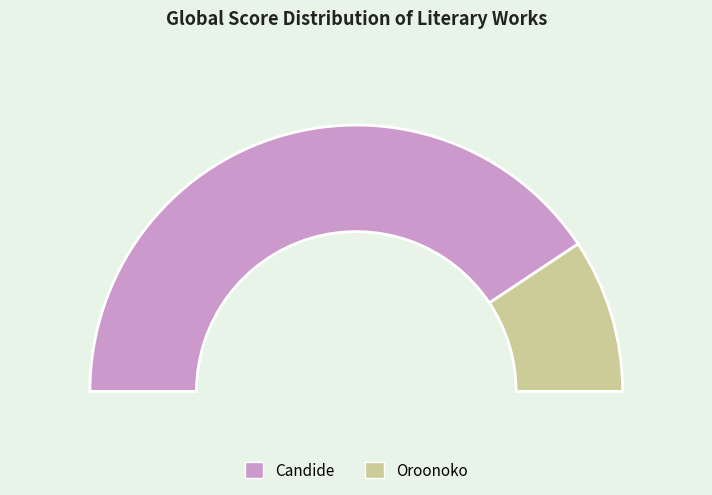

Is there a majority slice in this chart?

Yes